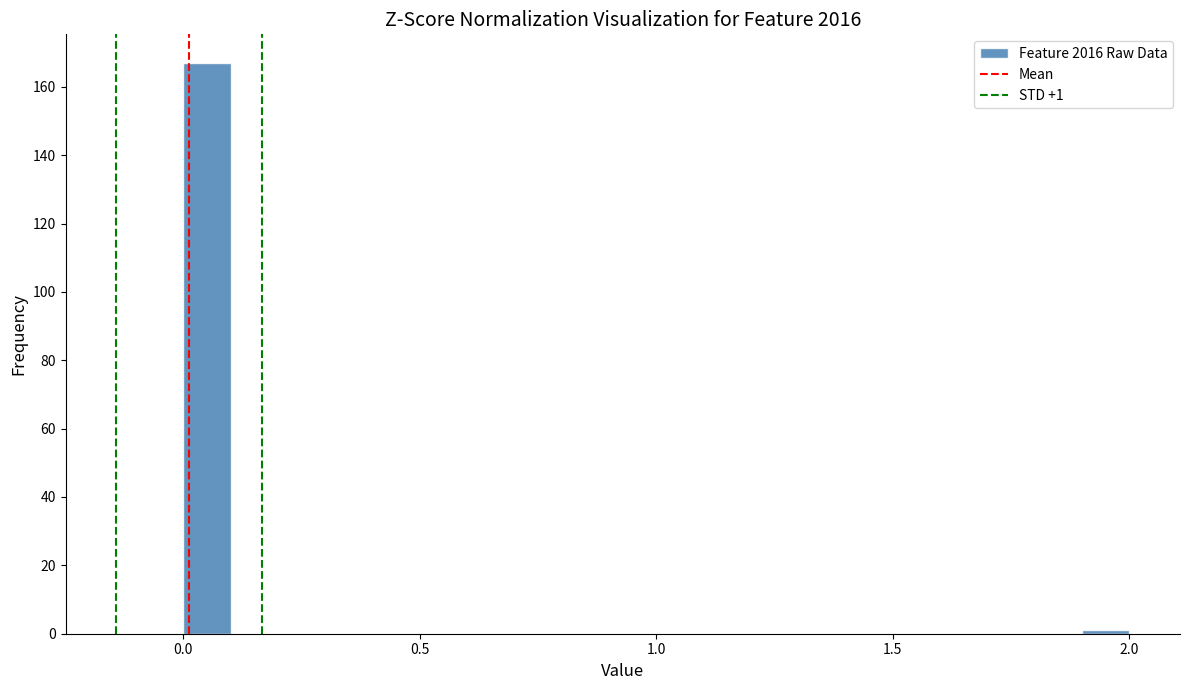

Read against the x-axis, roughly where is the centre of the tallest bar?

0.05